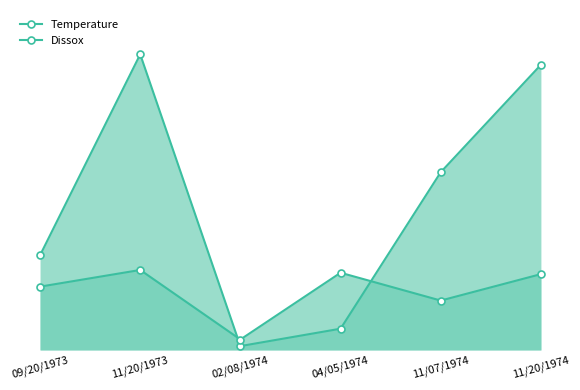

Which series has the largest total across all categories?

Temperature